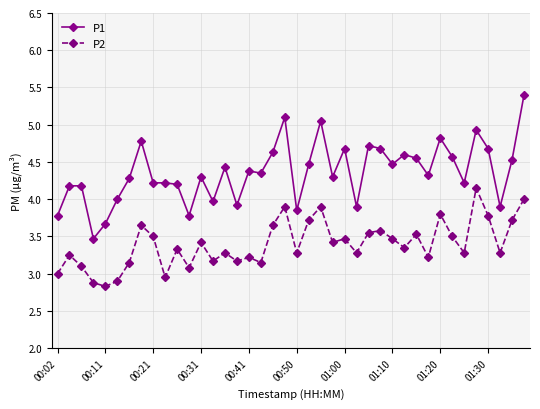

What is the maximum value shown in the chart?

5.4